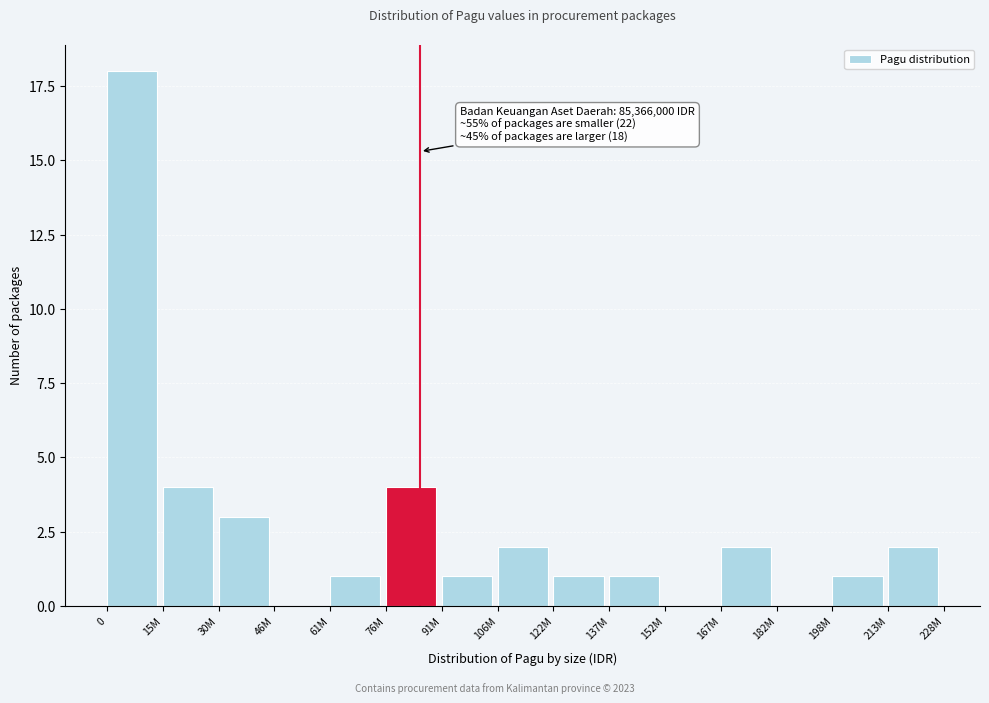

Reading right to left, extract all data points from this chart.

213M=2	198M=1	182M=0	167M=2	152M=0	137M=1	122M=1	106M=2	91M=1	76M=4	61M=1	46M=0	30M=3	15M=4	0=18